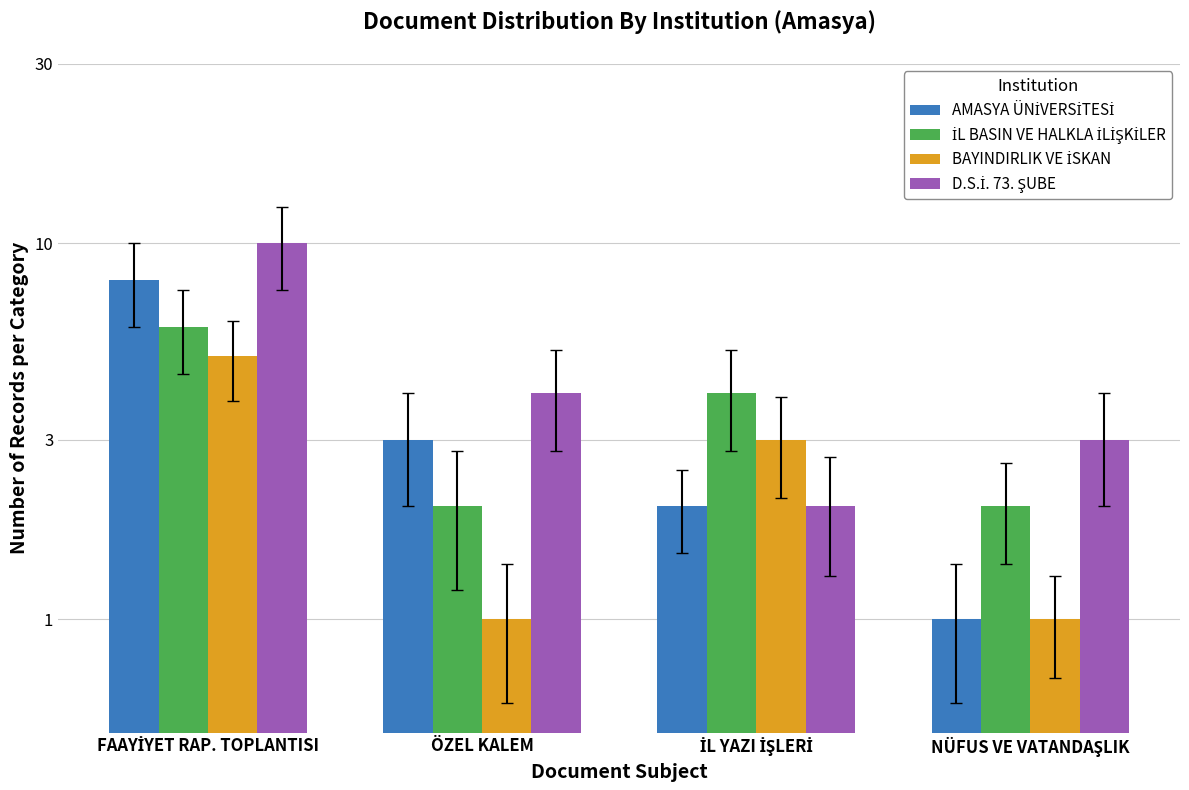

What is the approximate value of İL BASIN VE HALKLA İLİŞKİLER at FAAYİYET RAP. TOPLANTISI?

6